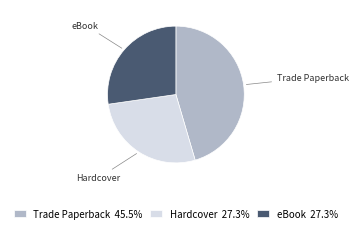

Approximately how many times larger is the value at Trade Paperback 45.5% compared to eBook 27.3%?

1.7